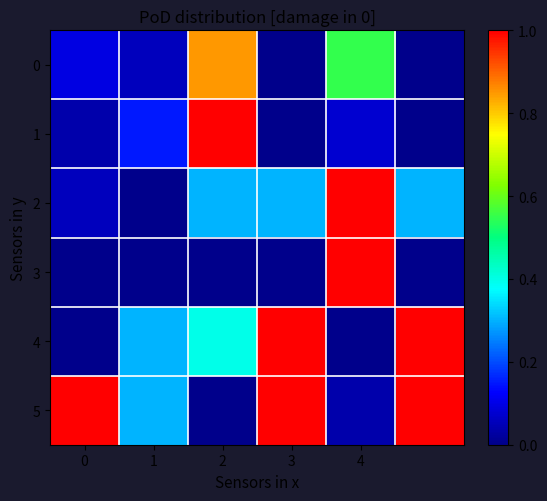

Which label corresponds to the largest value in the chart?

2